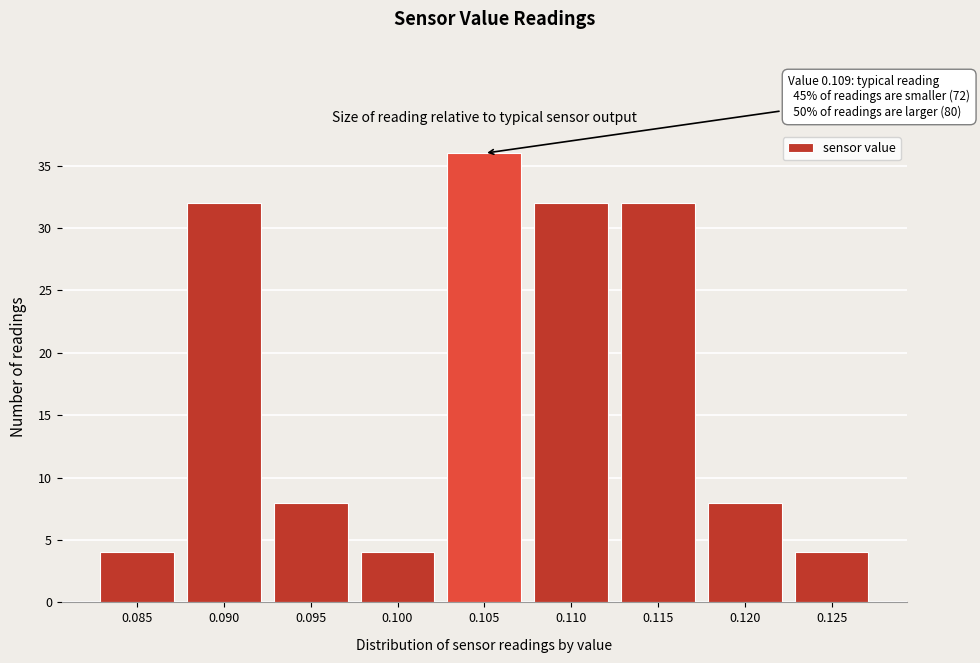

Reading right to left, what are all the values shown in this chart?

4	8	32	32	36	4	8	32	4